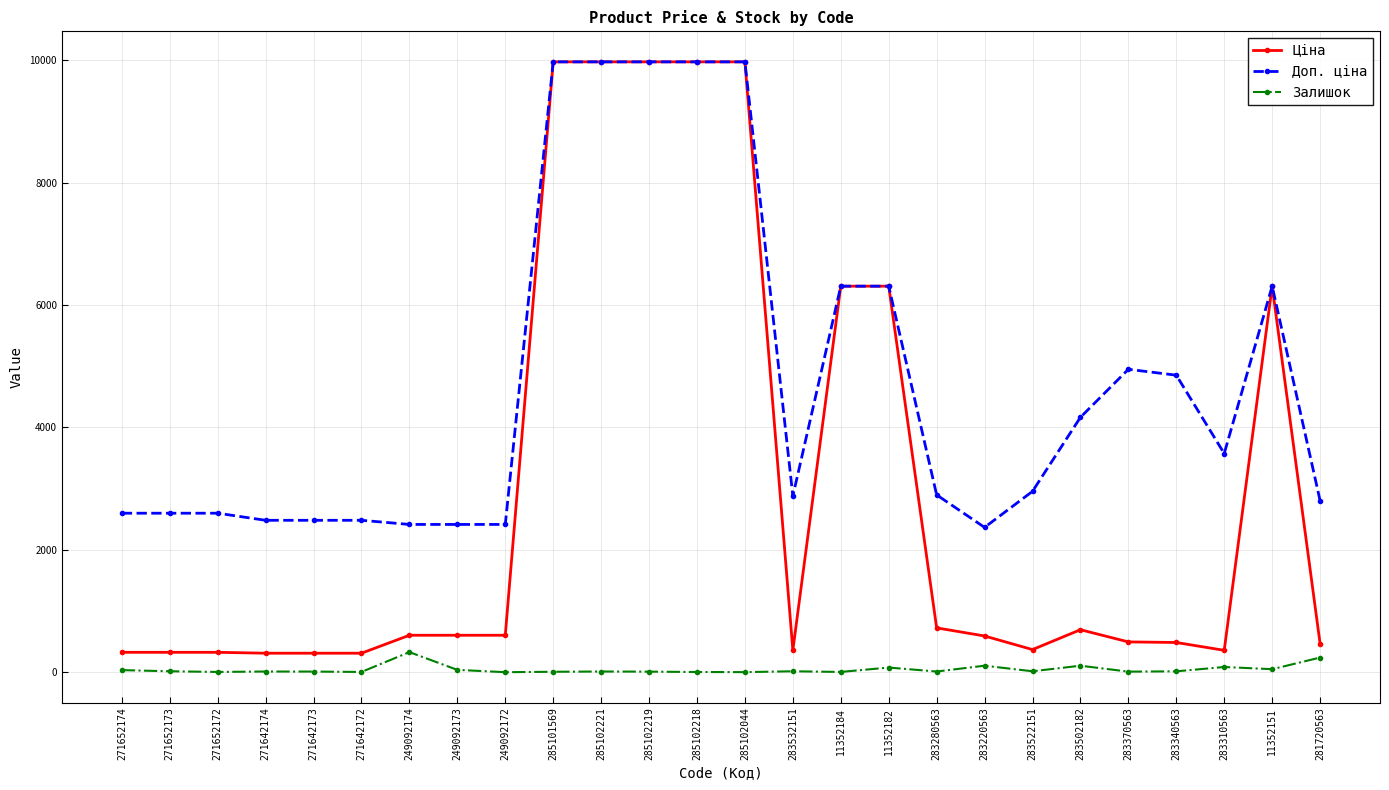

Is it true that Ціна equals 467.3 at 281720563?

True